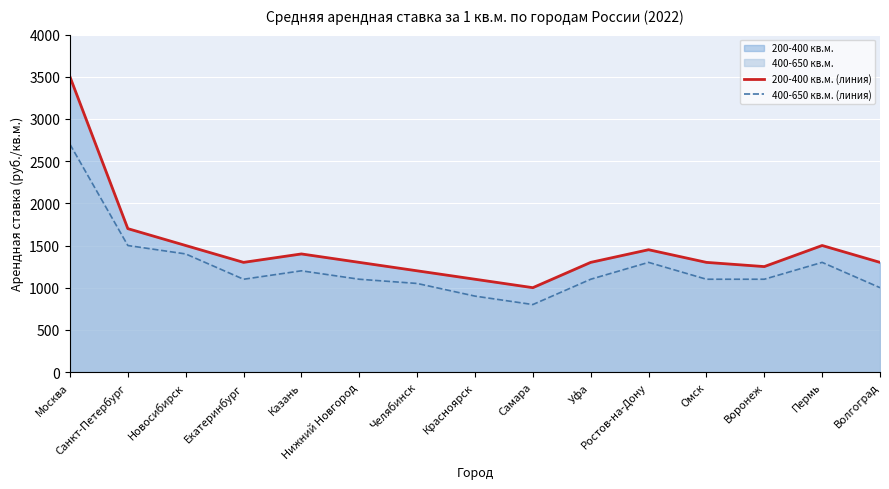

What position from the right is Екатеринбург?

12